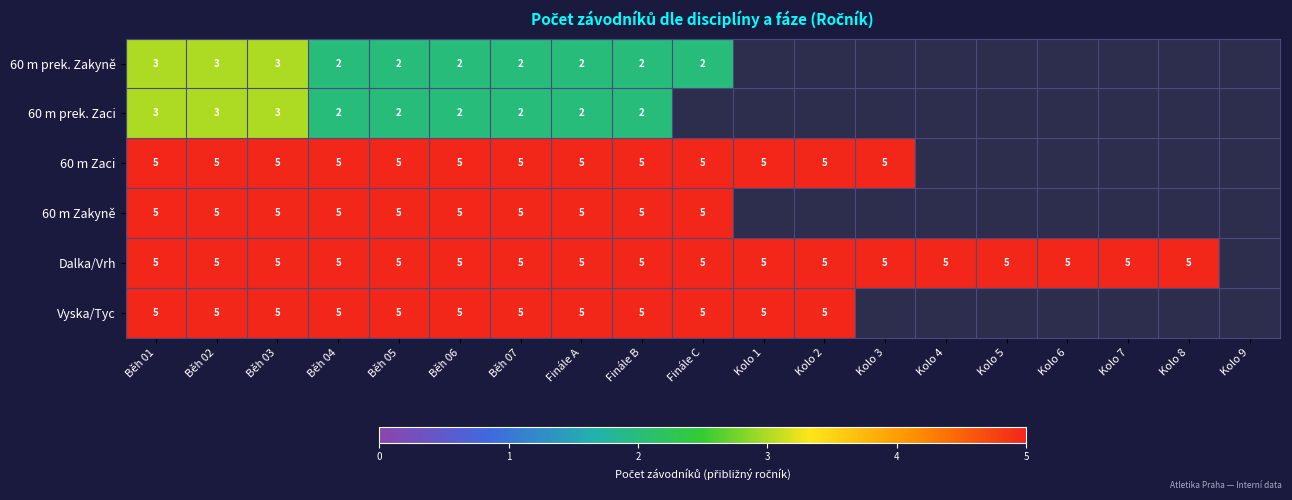

How many distinct data groups are displayed?

6